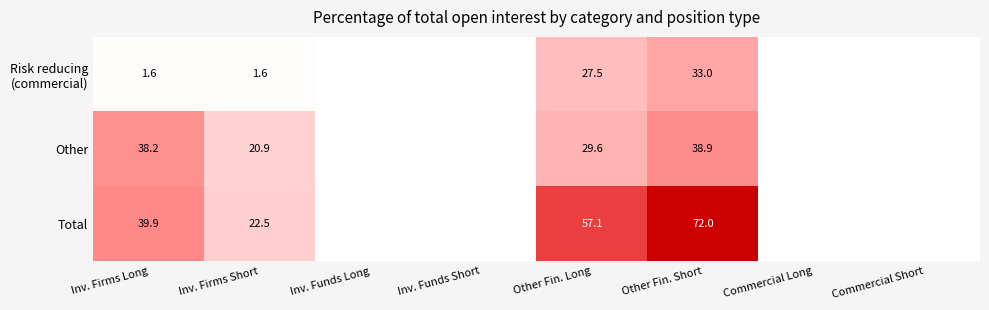

Which series changed the most between Other Fin. Long and Other Fin. Short?

Total